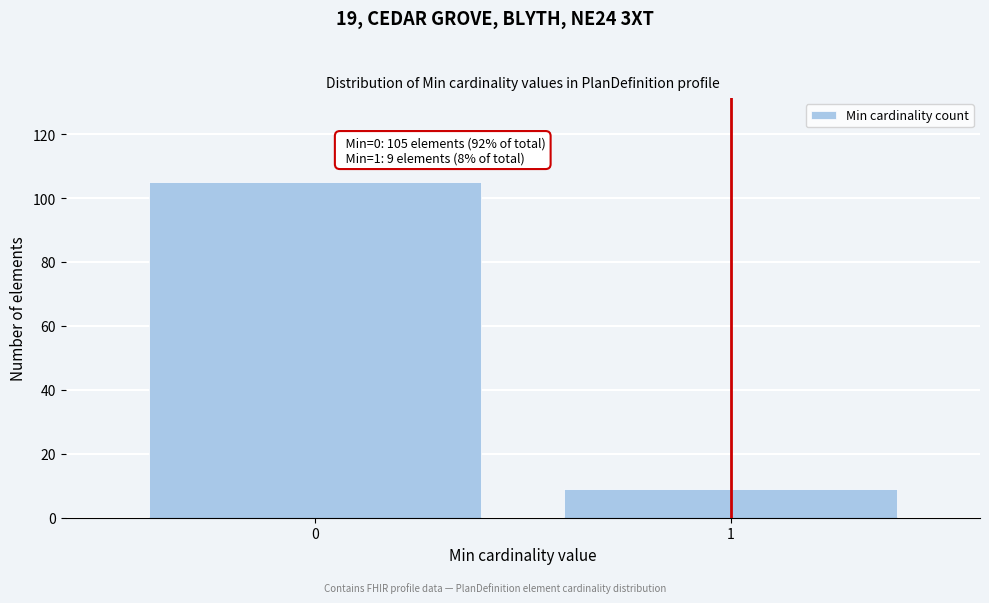

Reading left to right, extract all data points from this chart.

0=105	1=9